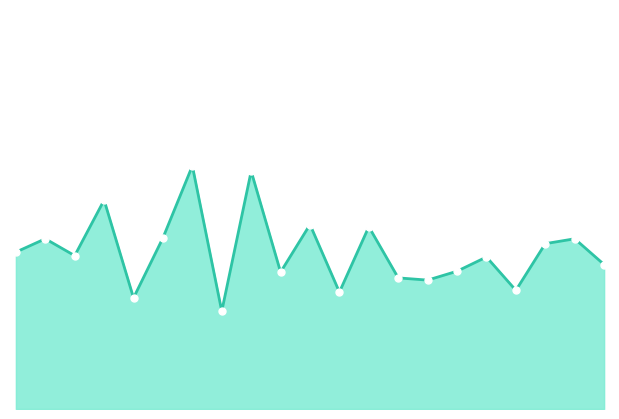

What is the difference between the maximum and second lowest values?

3.0